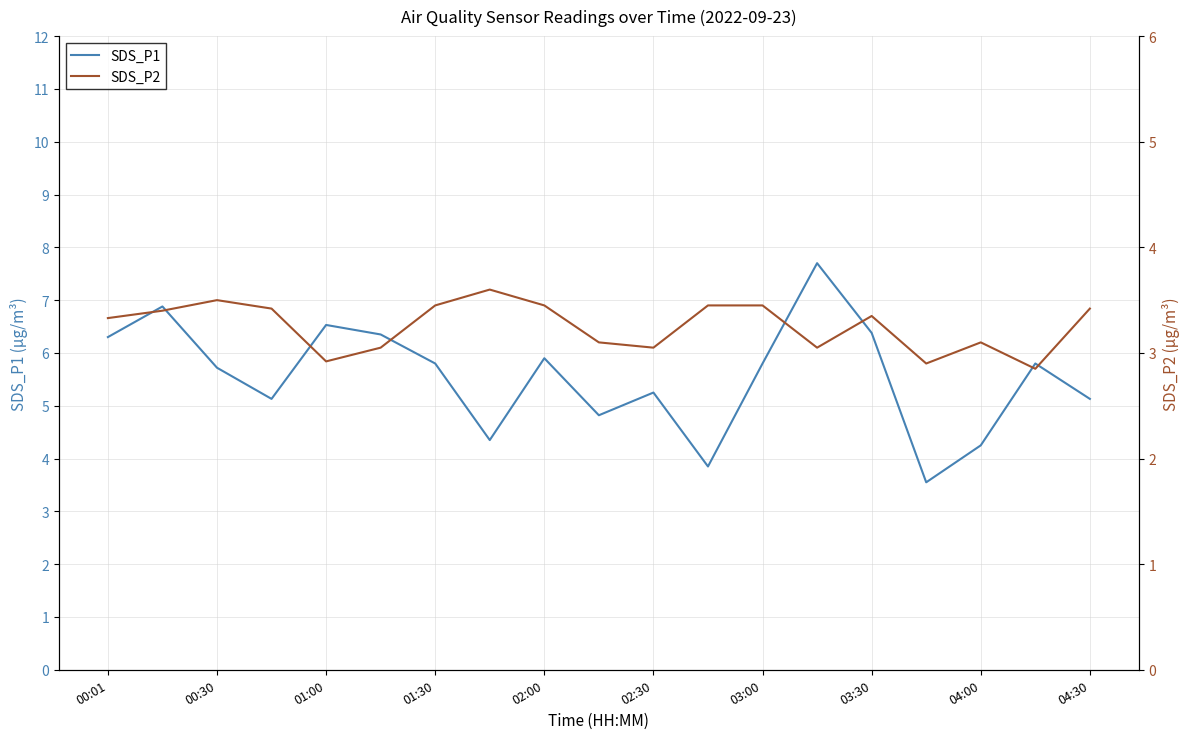

At which label does SDS_P1 first exceed 5?

00:01